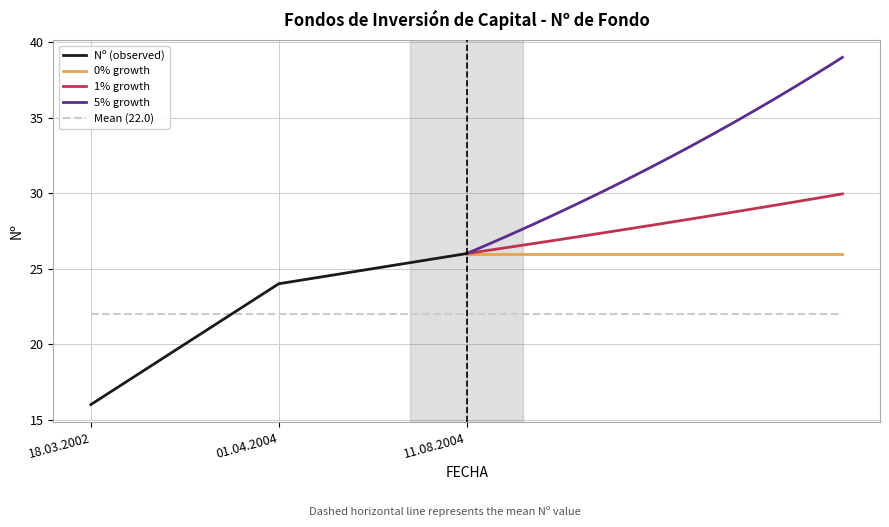

What position from the left is 01.04.2004?

2